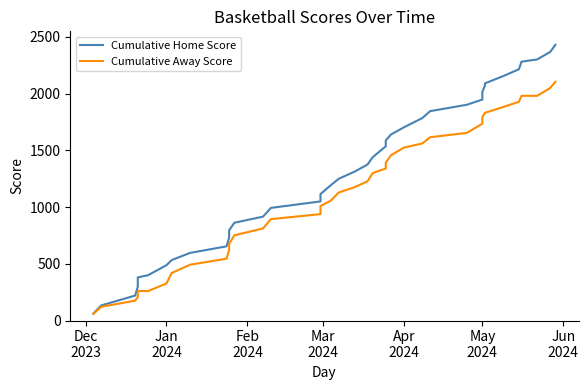

What is the highest value of the Cumulative Home Score series?

2431